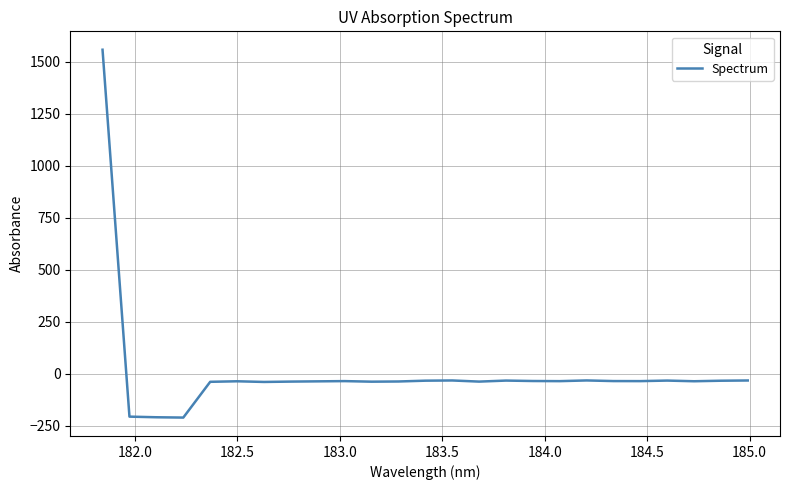

What is the greatest value displayed?

1558.1